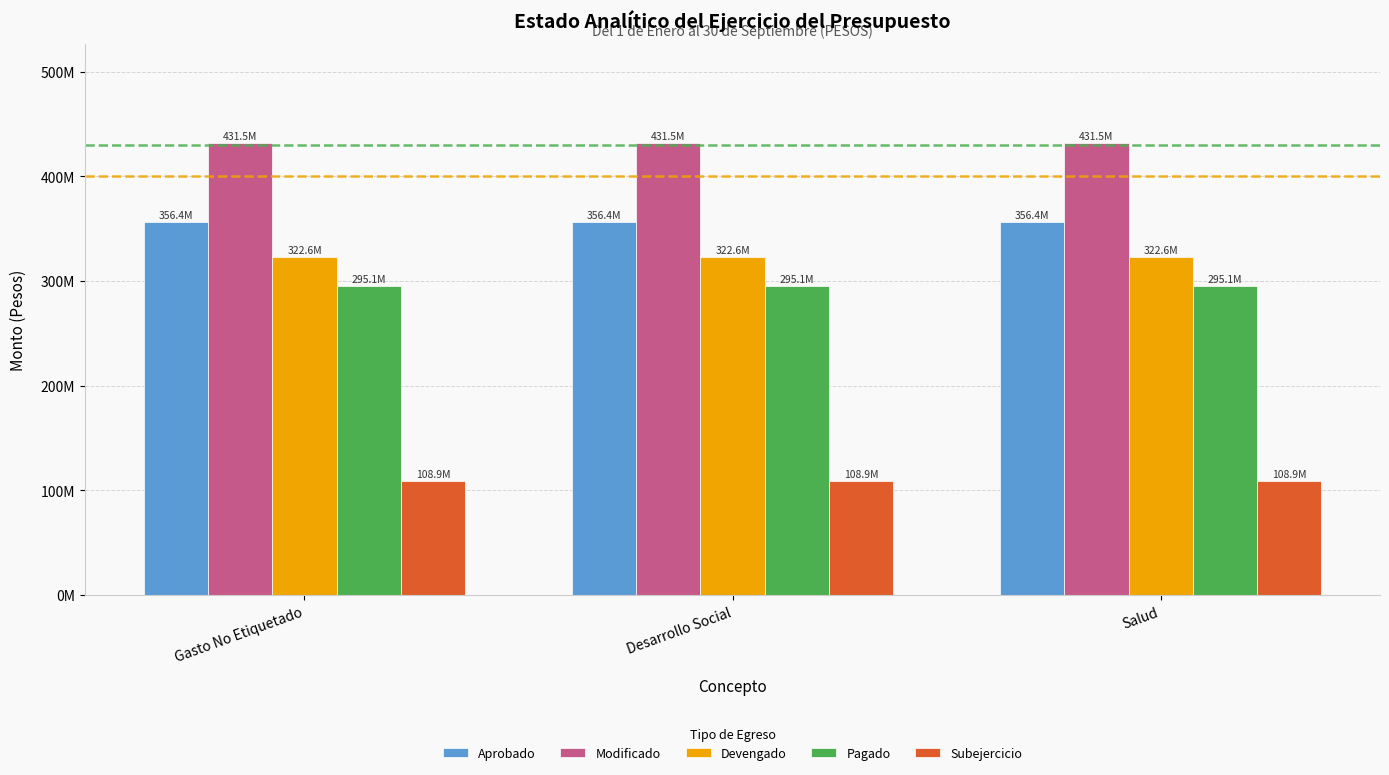

List the labels in order of Modificado value, largest first.

Gasto No Etiquetado, Desarrollo Social, Salud